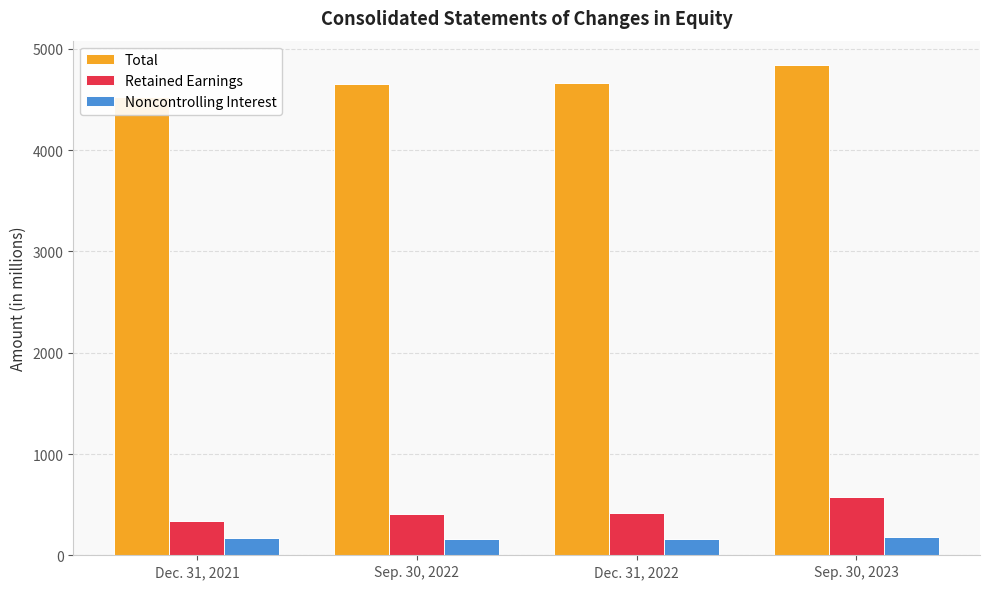

Between Sep. 30, 2023 and Sep. 30, 2022, which is larger?

Sep. 30, 2023